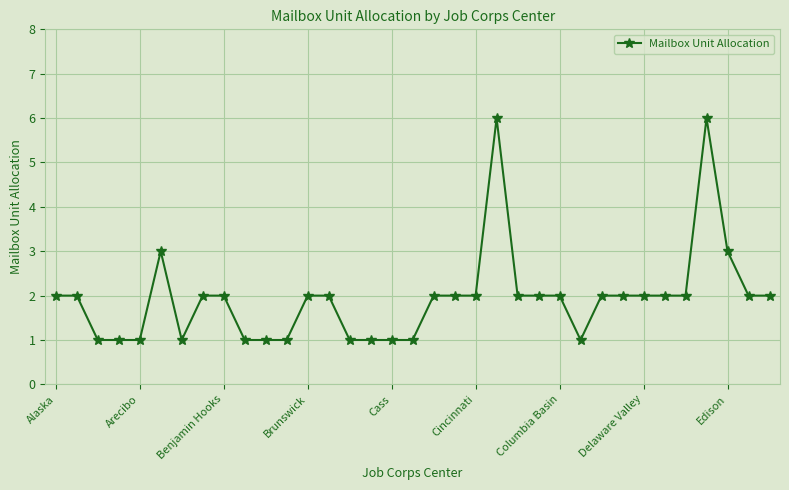

True or false: there are more than 2 points higher than both neighbors.

True